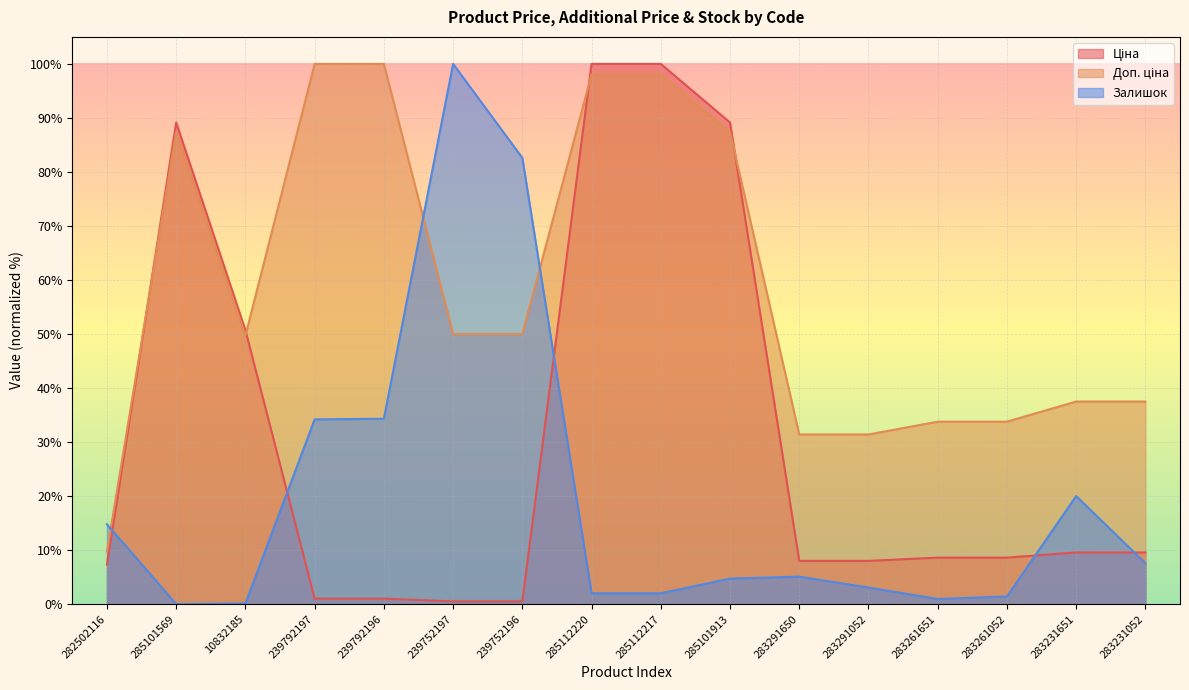

What is the sum of the Ціна values at 283261052 and 239752196?

9.1